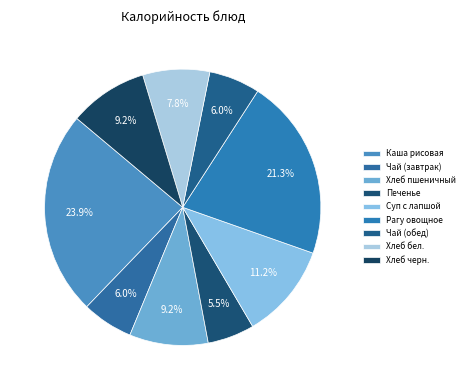

What percentage do Печенье and Чай (обед) together represent?

11.5%